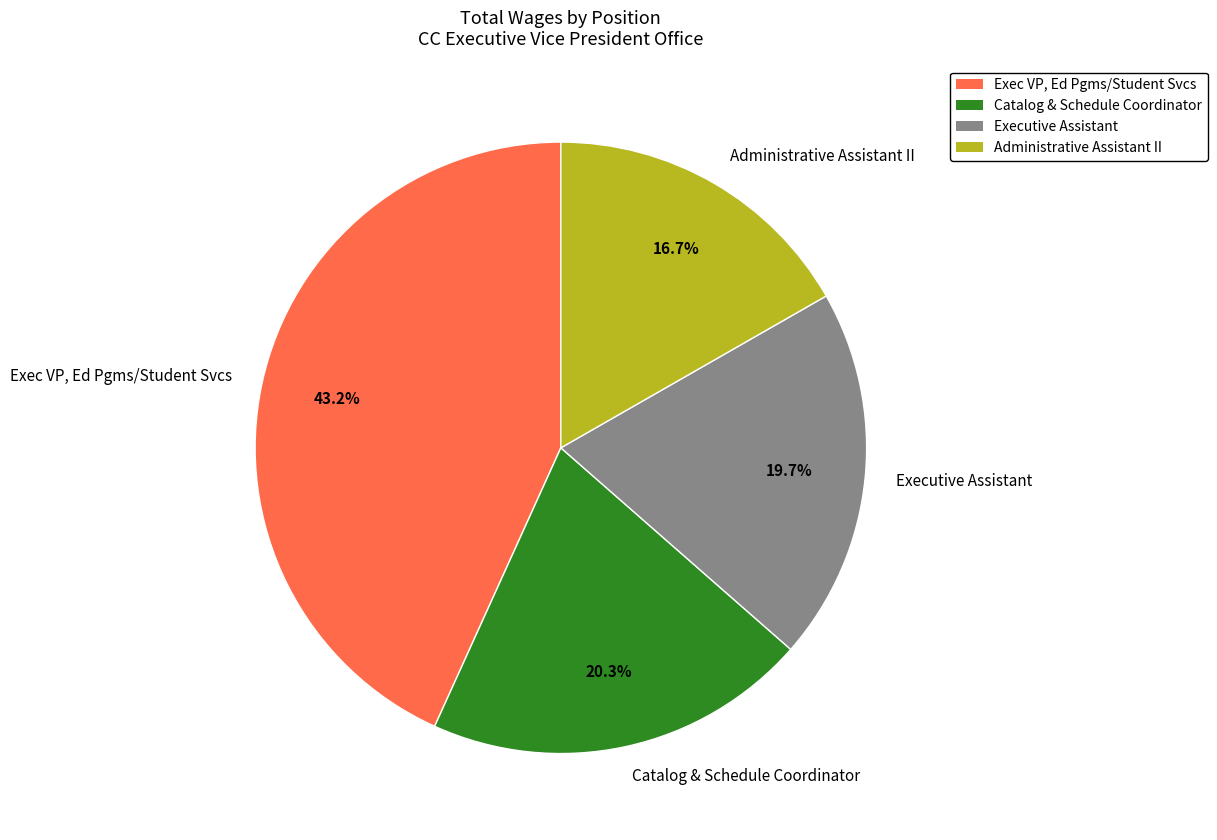

Which category has the biggest portion of the pie?

Exec VP, Ed Pgms/Student Svcs